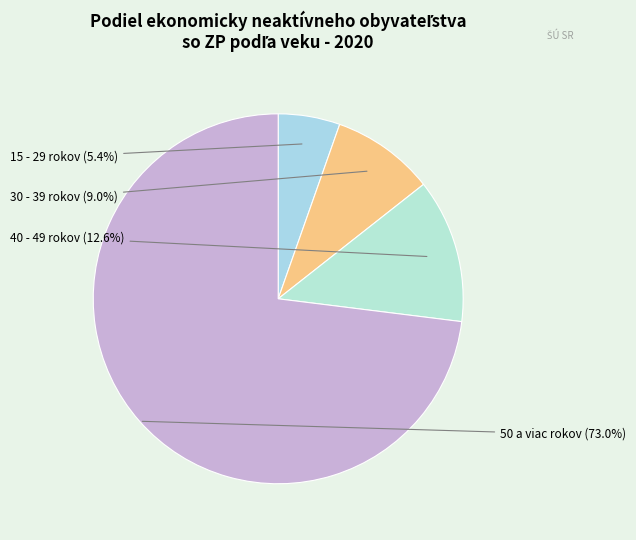

To the nearest percent, what is the difference between the largest and smallest slice percentages?

68%